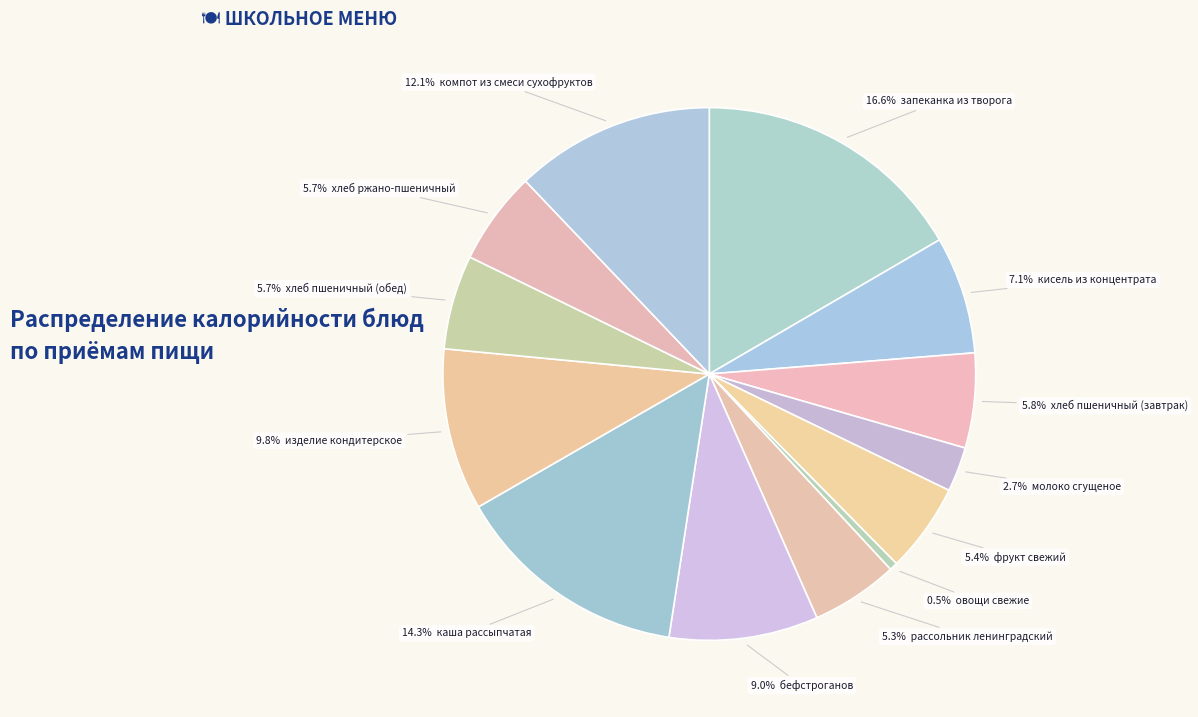

Is there any slice that represents more than half of the pie?

No